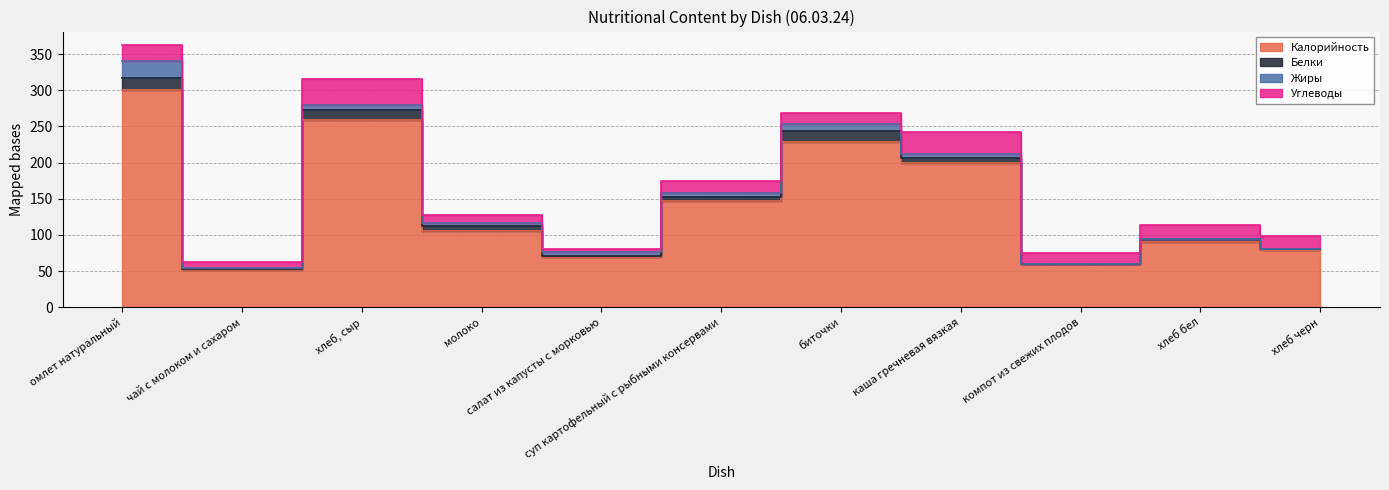

Which series changed the most between салат из капусты с морковью and компот из свежих плодов?

Калорийность